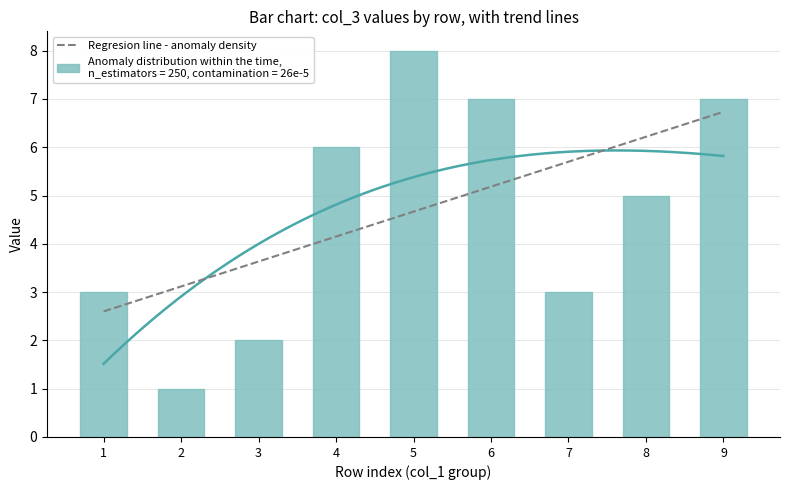

How many values in the col_3 series are below 5?

4